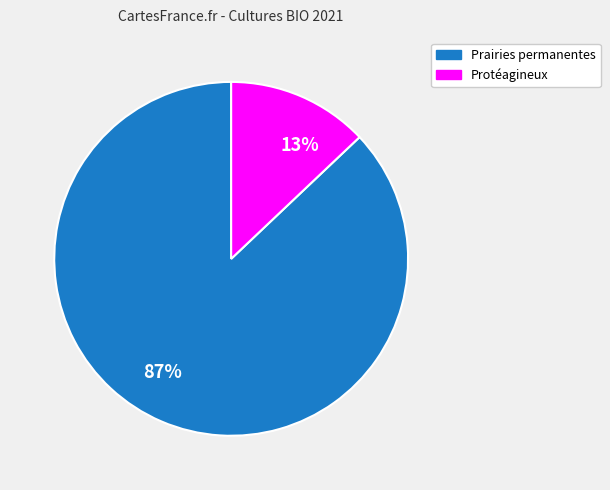

The 87% slice represents 99% of the pie. True or false?

False